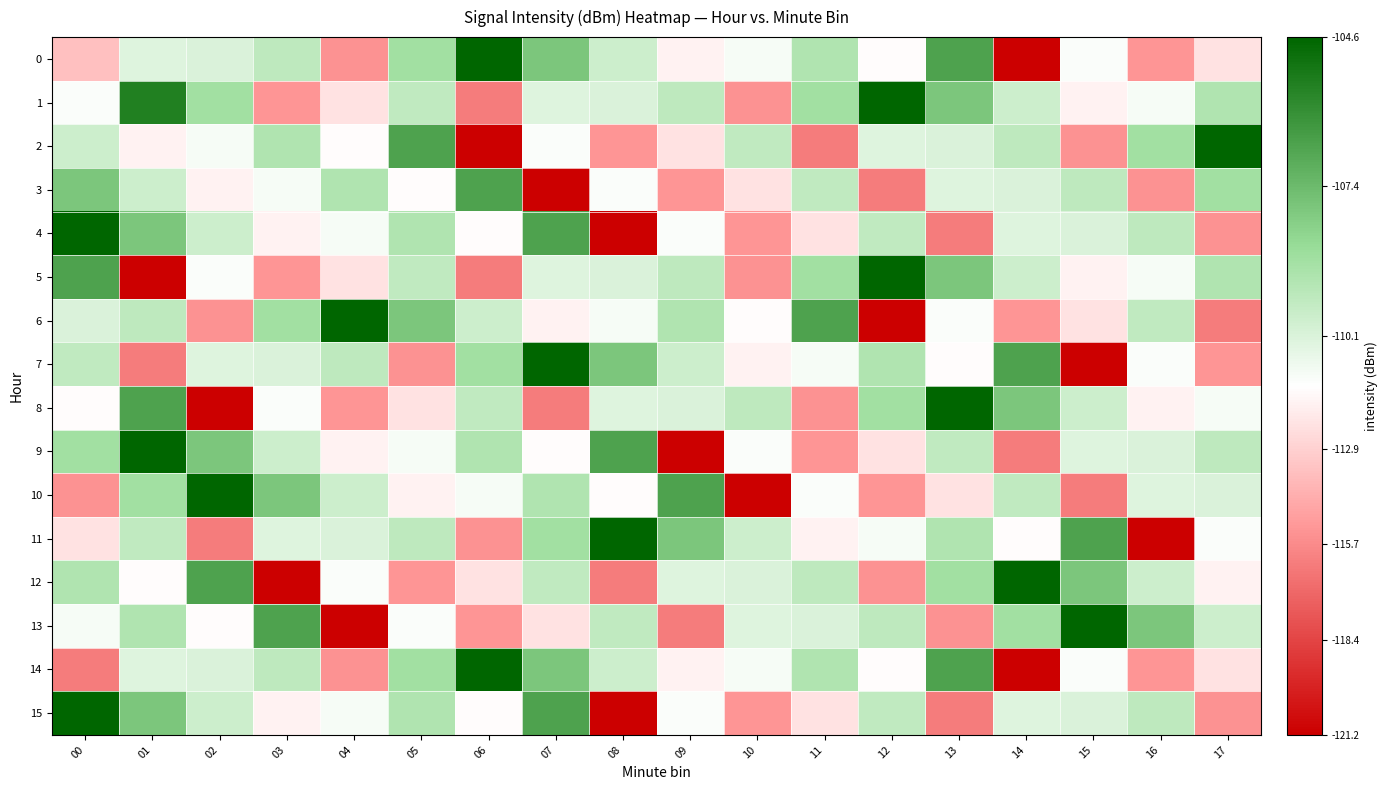

Which has a higher value, 11 or 16?

11